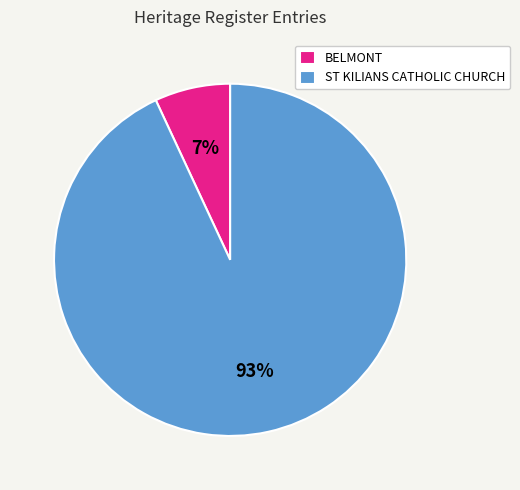

True or false: ST KILIANS CATHOLIC CHURCH accounts for 86% of the total.

False